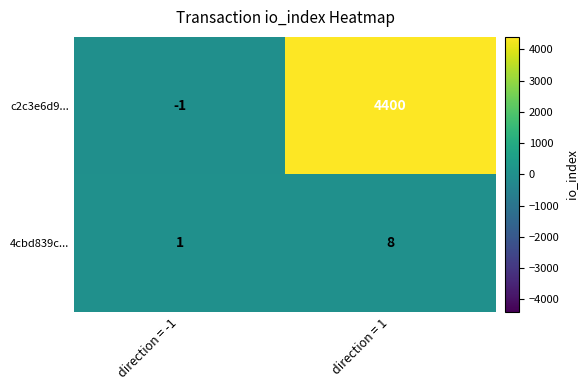

The 4cbd839c... series shows 1 at direction = -1. True or false?

True